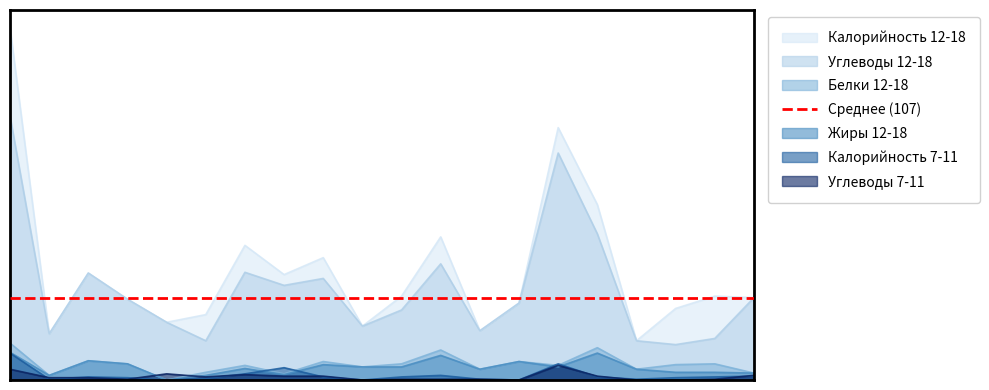

The Калорийность 12-18 series shows 70 at 9. True or false?

True